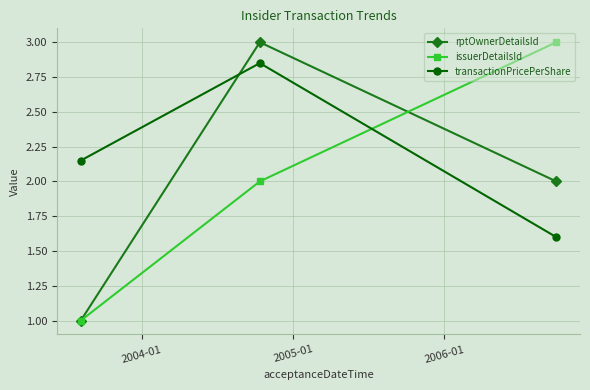

Which series has the largest total across all categories?

transactionPricePerShare